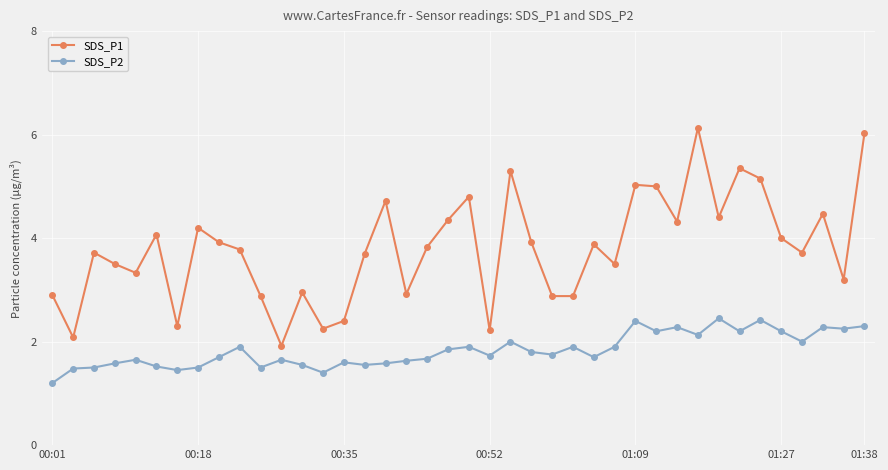

What is the maximum value shown in the chart?

6.1